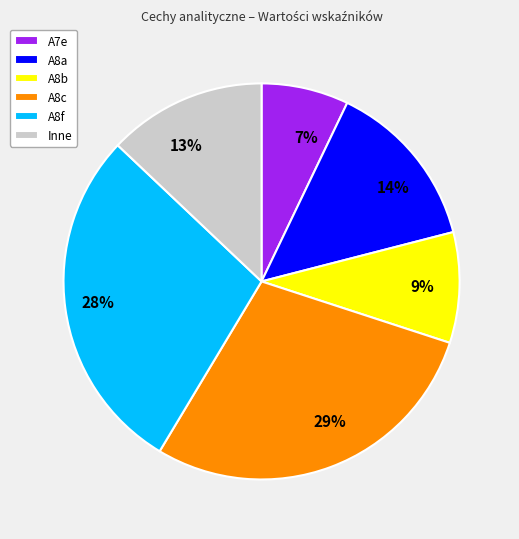

True or false: 28% accounts for 43% of the total.

False